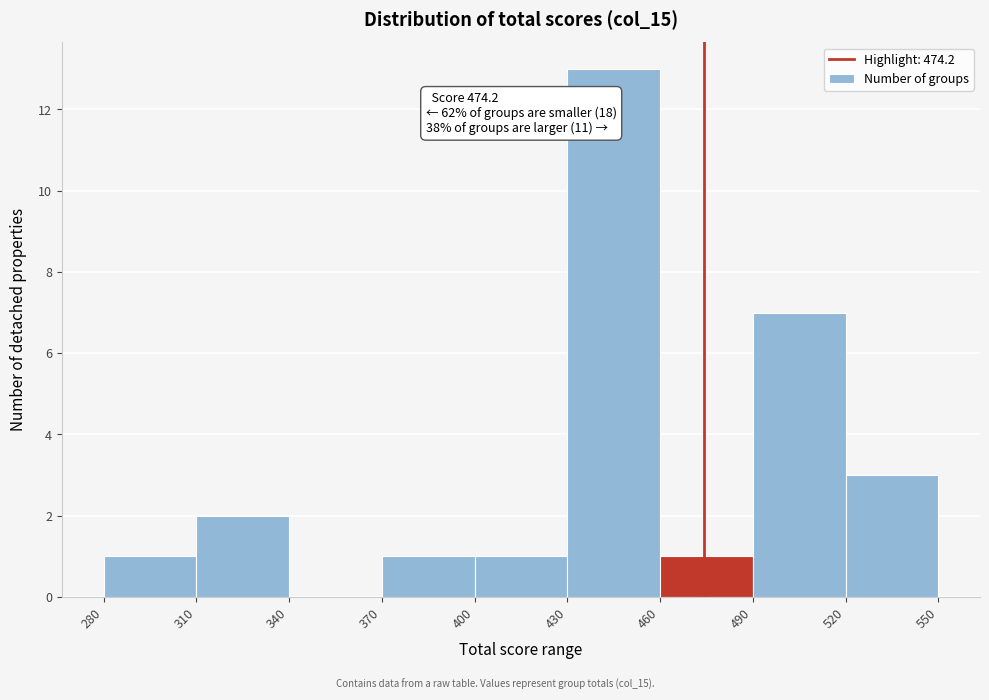

Which range on the x-axis has the tallest bar?

430 to 460